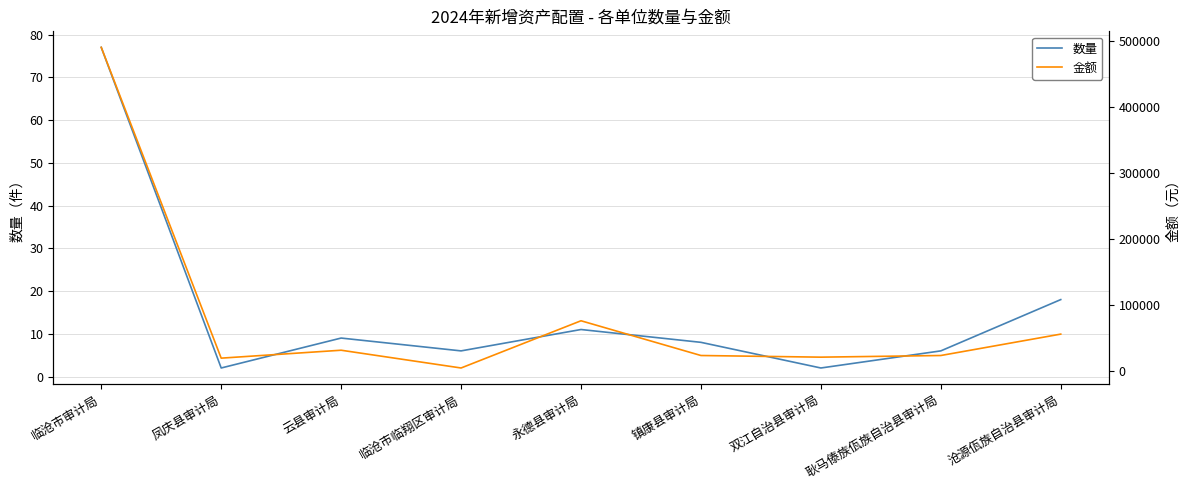

What is the difference between the second highest and minimum values in the 数量 series?

16